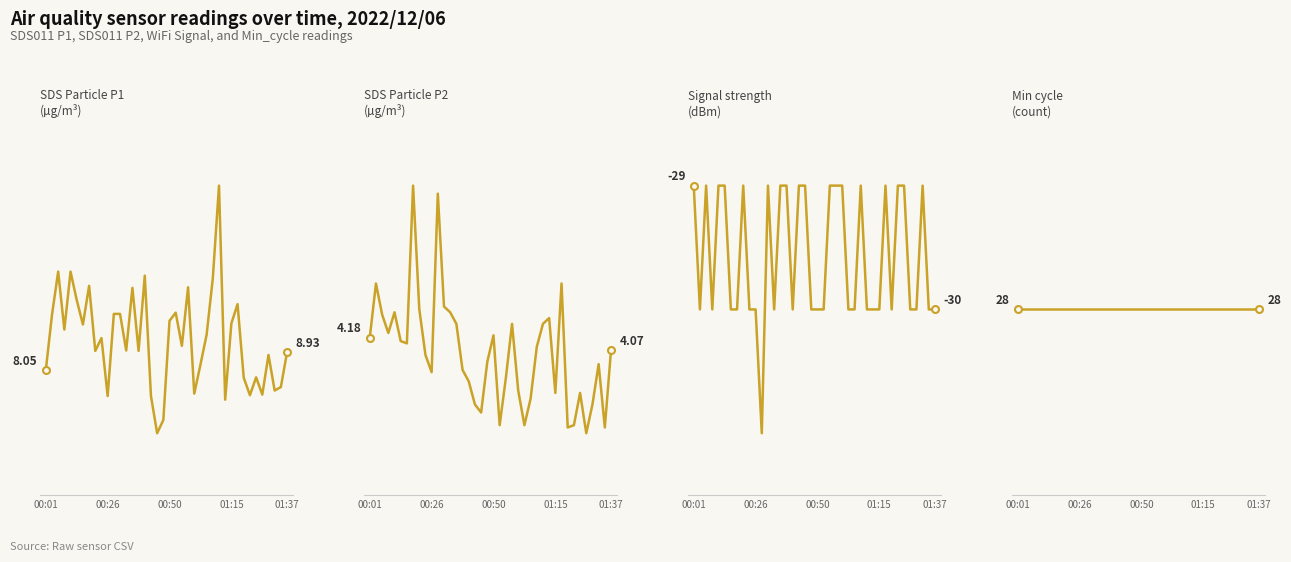

What is the value of the SDS_P2 point at the 39th from the left?

3.4